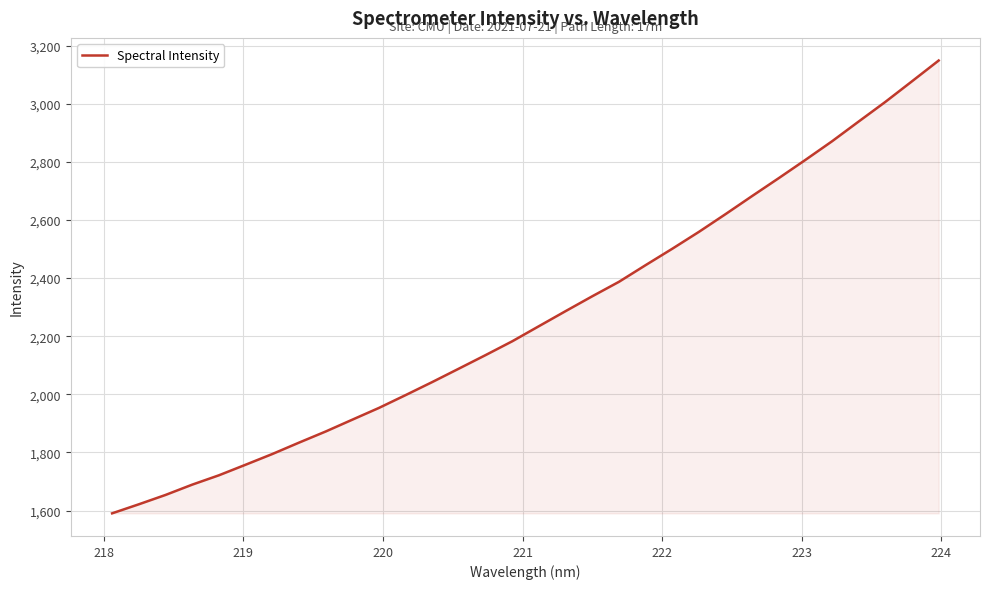

What is the difference between the maximum and minimum values?

1559.0